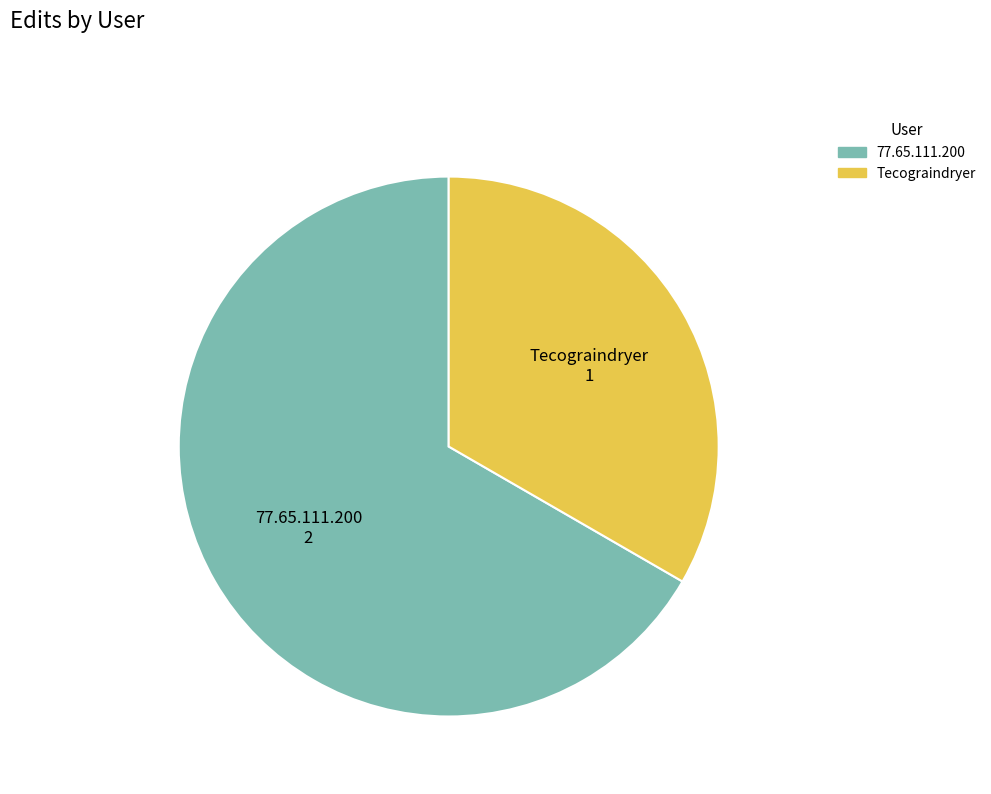

Combined, do Tecograindryer and 77.65.111.200 account for over 50%?

Yes